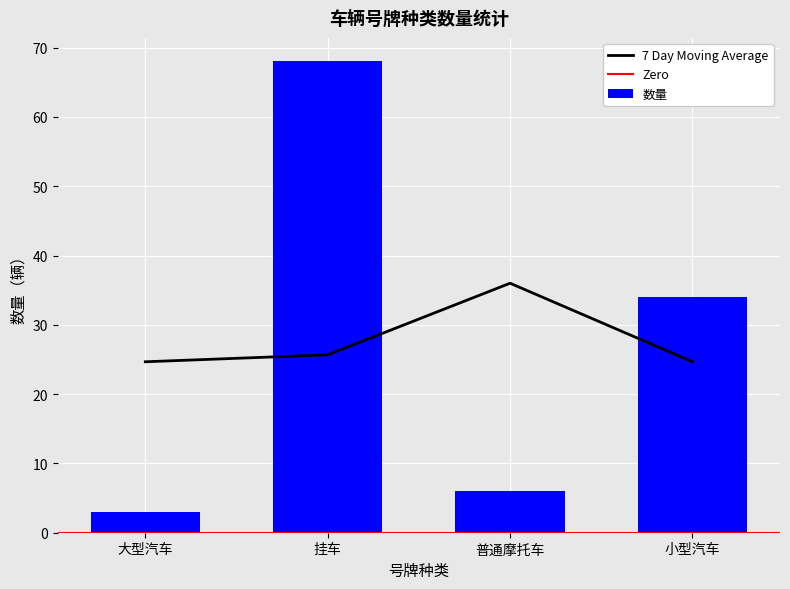

How many data points are above 34?

1